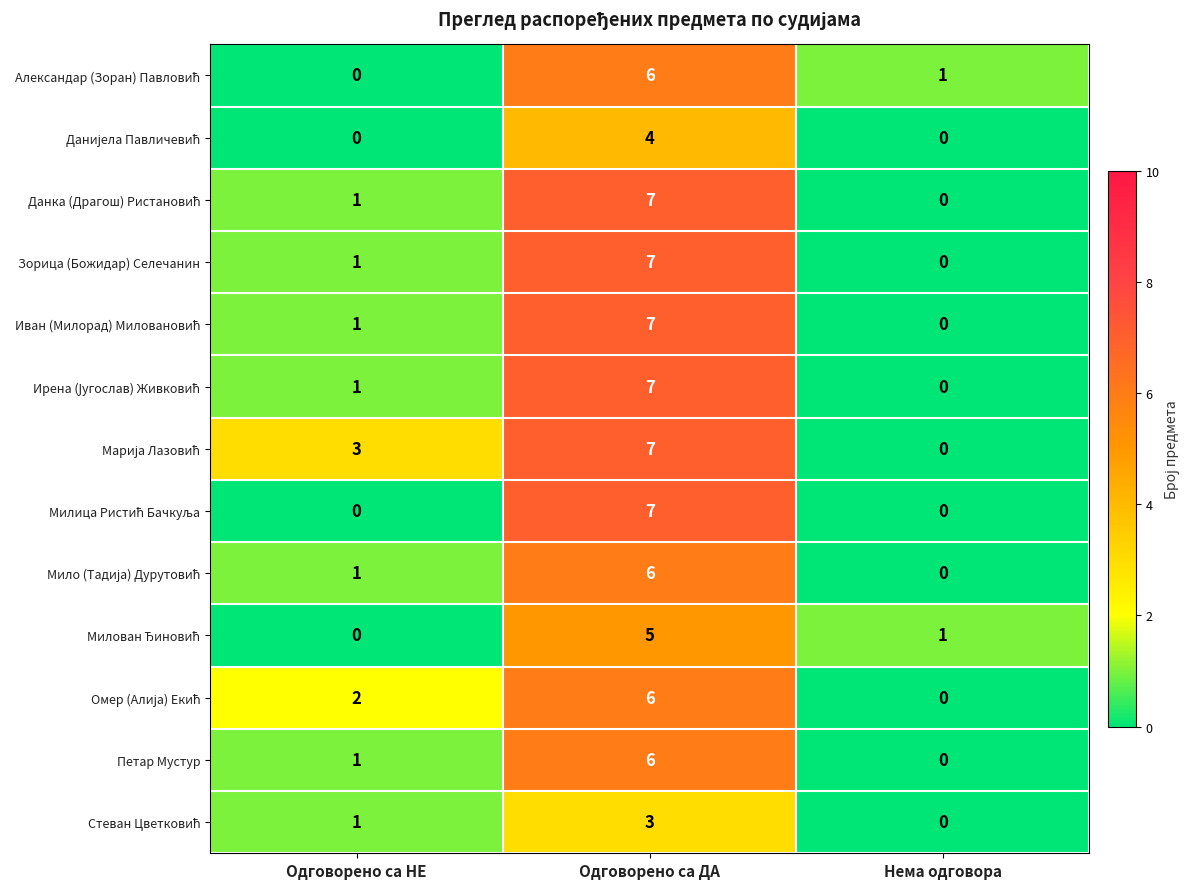

At which category is the sum across all series the highest?

Одговорено са ДА